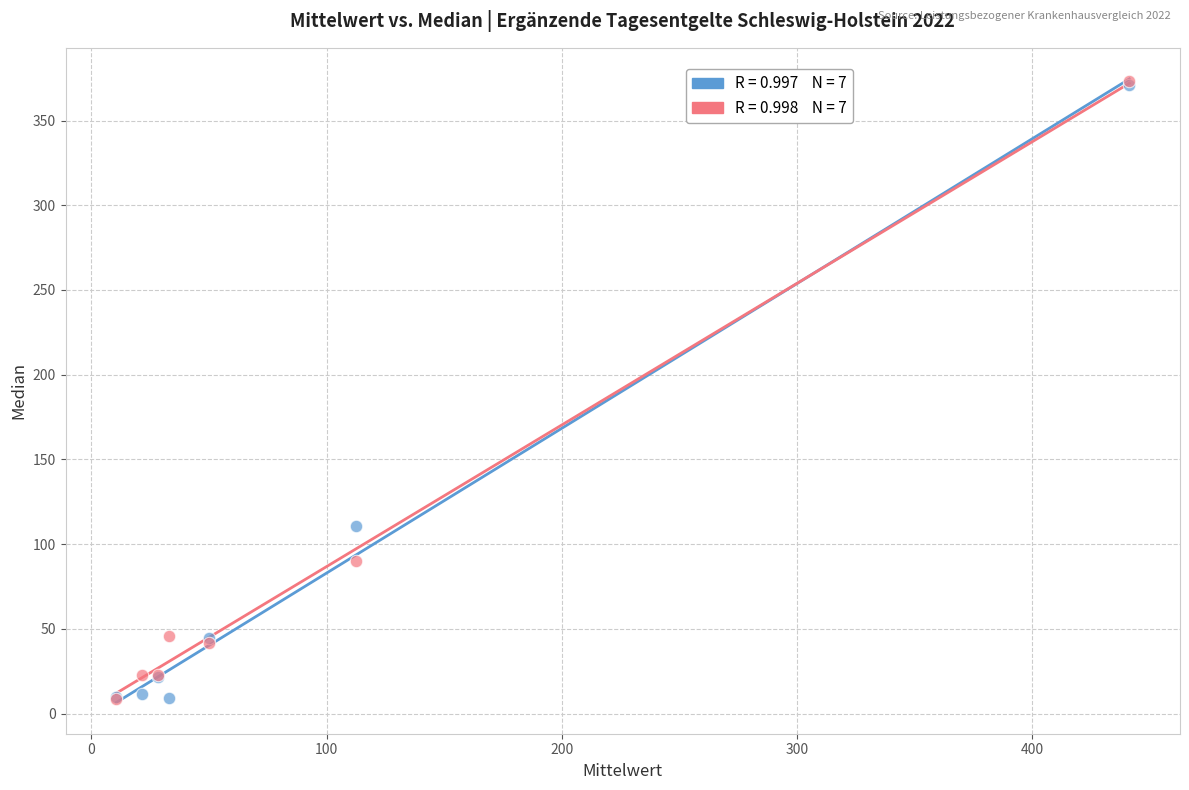

Across all series, what Y value is closest to 191?

111.0